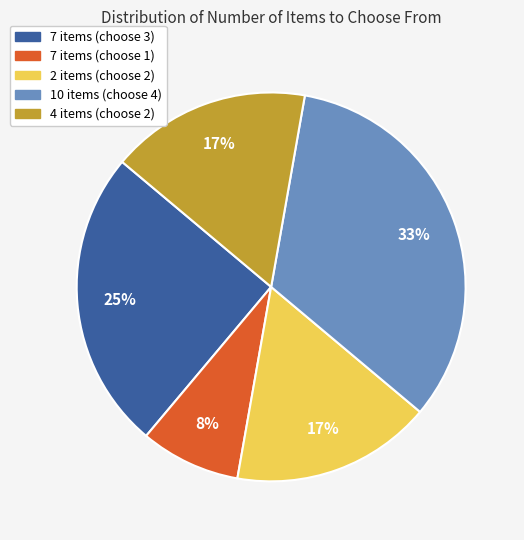

Which slice is the smallest?

7 items (choose 1)